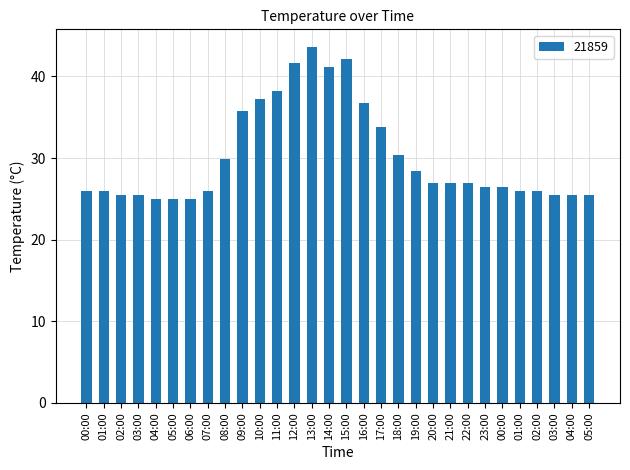

The value at 05:00 is 25.5. True or false?

True